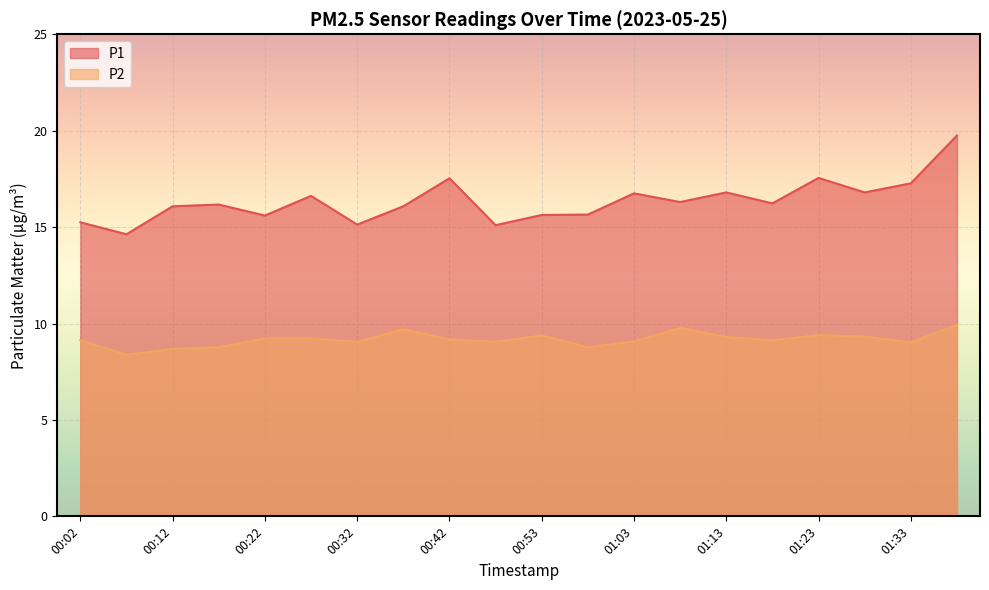

What is the label of the 8th point from the right?

01:03